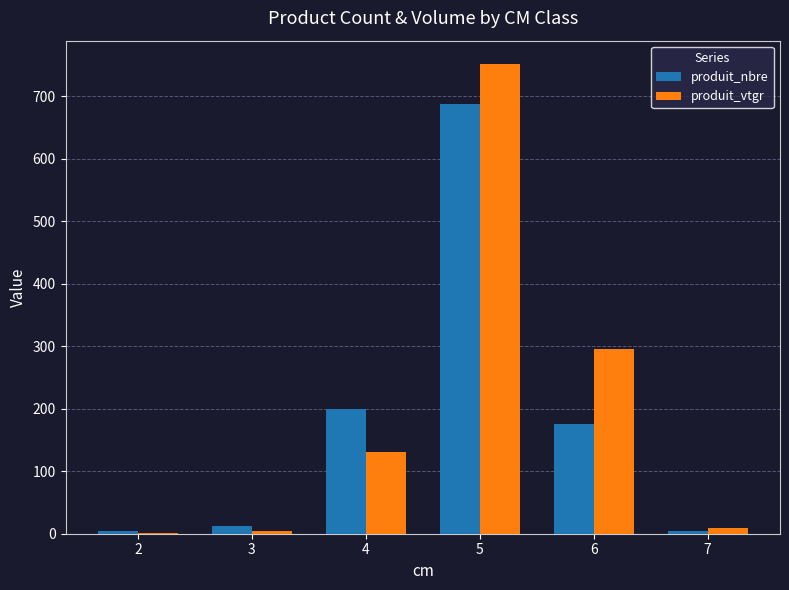

What is the total value across all series at 6?

471.8